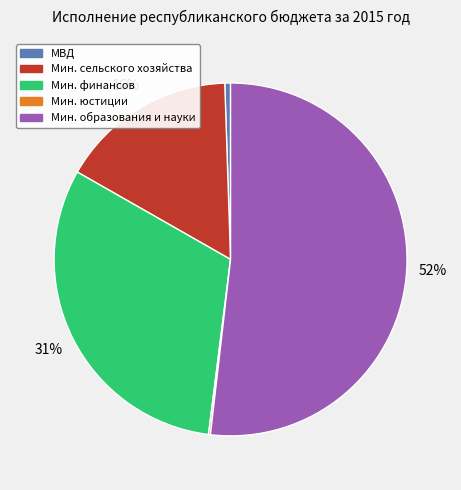

Which slice is the largest?

Мин. образования и науки